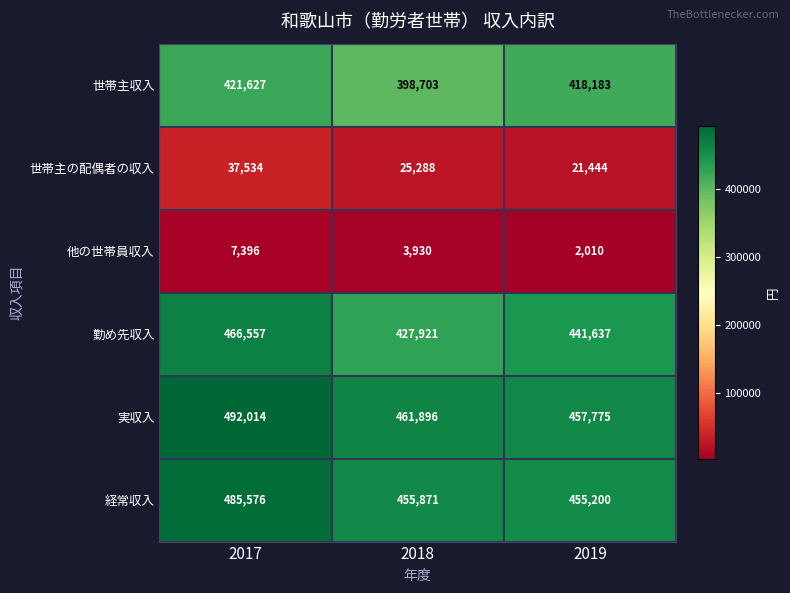

Which label corresponds to the smallest value in the chart?

2019